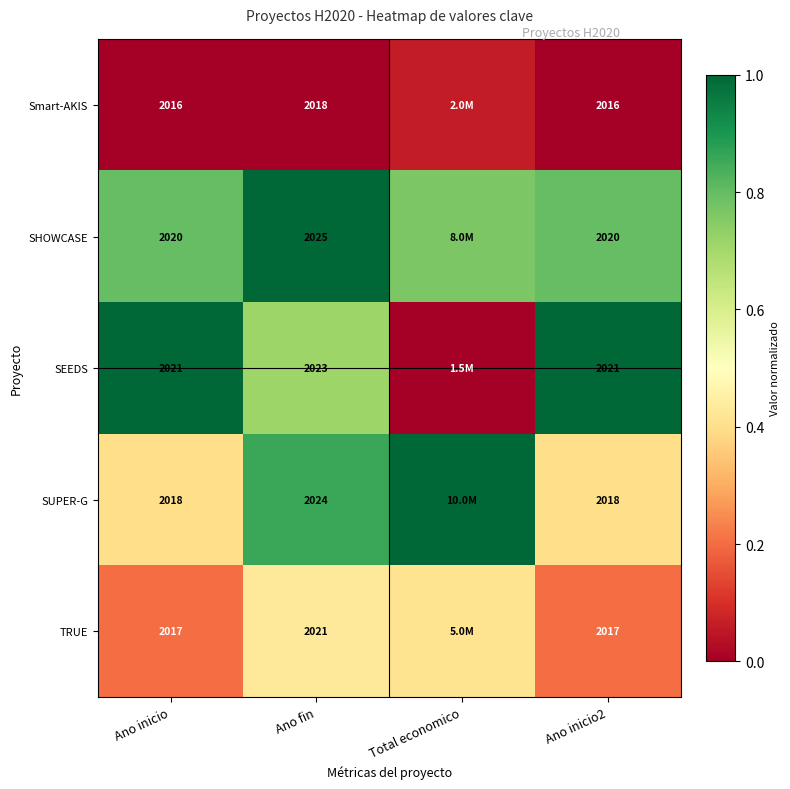

At Ano fin, list the series in order from smallest to largest.

Smart-AKIS, TRUE, SEEDS, SUPER-G, SHOWCASE